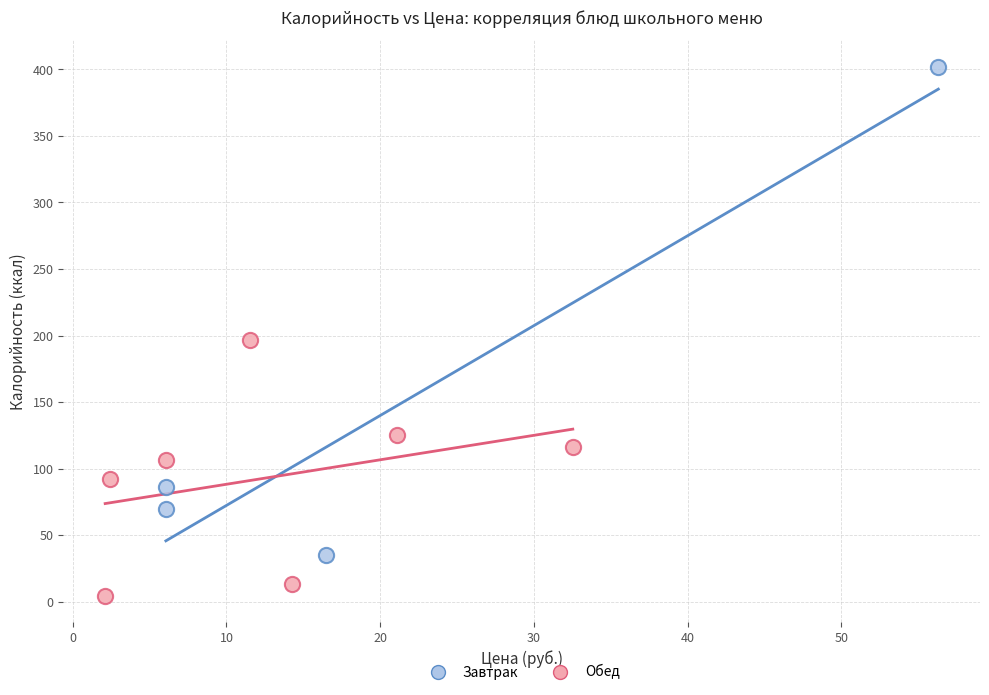

Which series reaches the minimum Y coordinate?

Обед